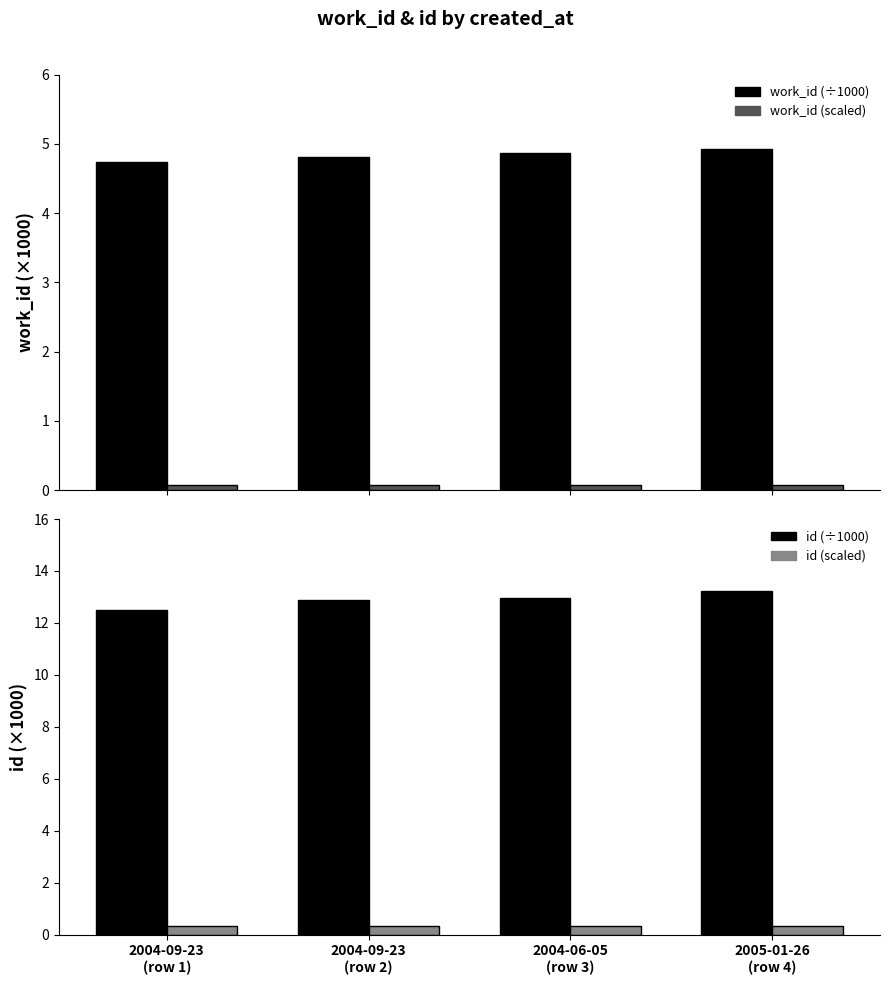

What is the sum of all id scaled values?

1.3